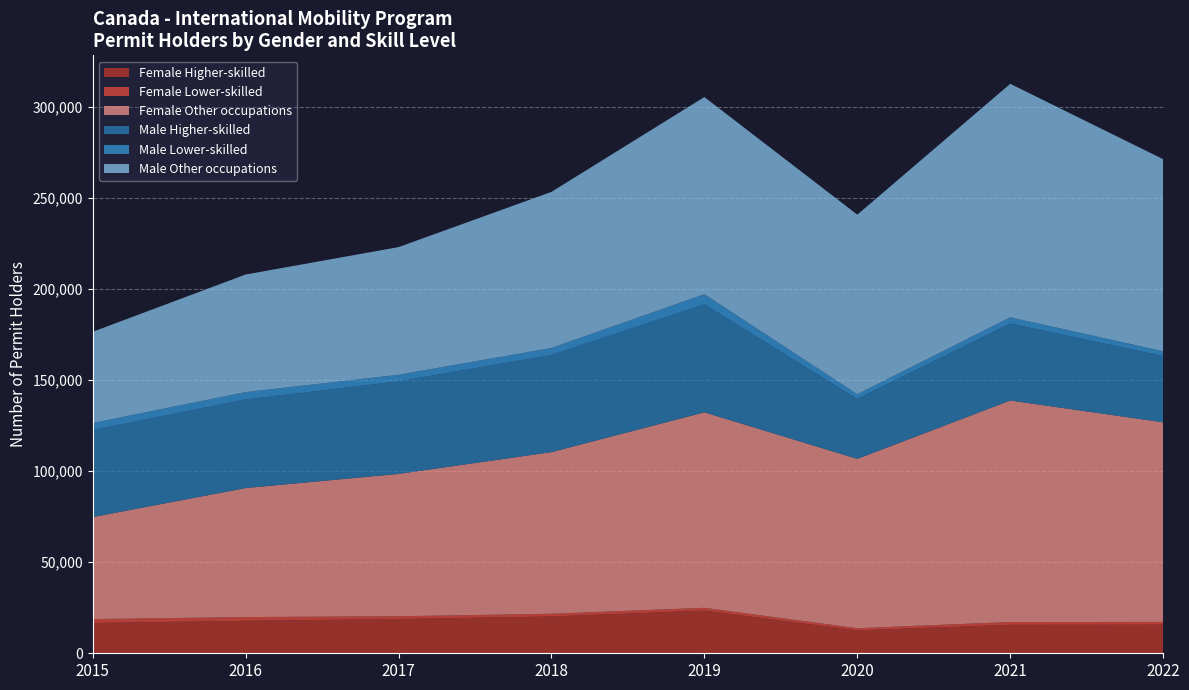

Reading left to right, what are all the values shown in this chart?

Female Higher-skilled: 2015=16635	2016=17825	2017=18805	2018=20195	2019=23450	2020=12575	2021=15635	2022=15710
Female Lower-skilled: 2015=2130	2016=2065	2017=1535	2018=1505	2019=1520	2020=1185	2021=1525	2022=1510
Female Other occupations: 2015=56035	2016=70845	2017=78170	2018=88775	2019=107355	2020=93005	2021=121655	2022=109625
Male Higher-skilled: 2015=47775	2016=48650	2017=50785	2018=53335	2019=59305	2020=32885	2021=42290	2022=36375
Male Lower-skilled: 2015=3885	2016=4040	2017=3655	2018=3860	2019=5585	2020=2620	2021=3400	2022=2645
Male Other occupations: 2015=50080	2016=64590	2017=70115	2018=85735	2019=108280	2020=98625	2021=128255	2022=105480